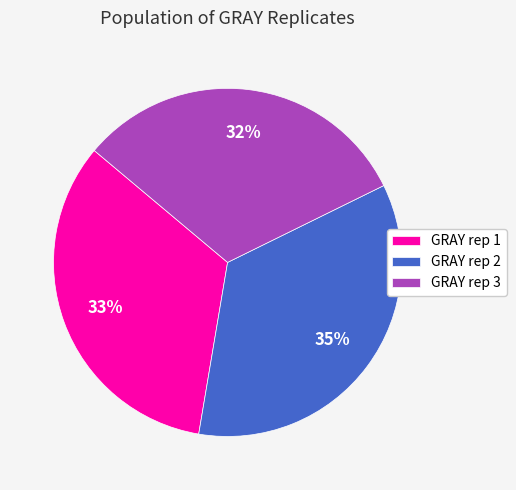

To the nearest percent, what is the difference between the largest and smallest slice percentages?

3%